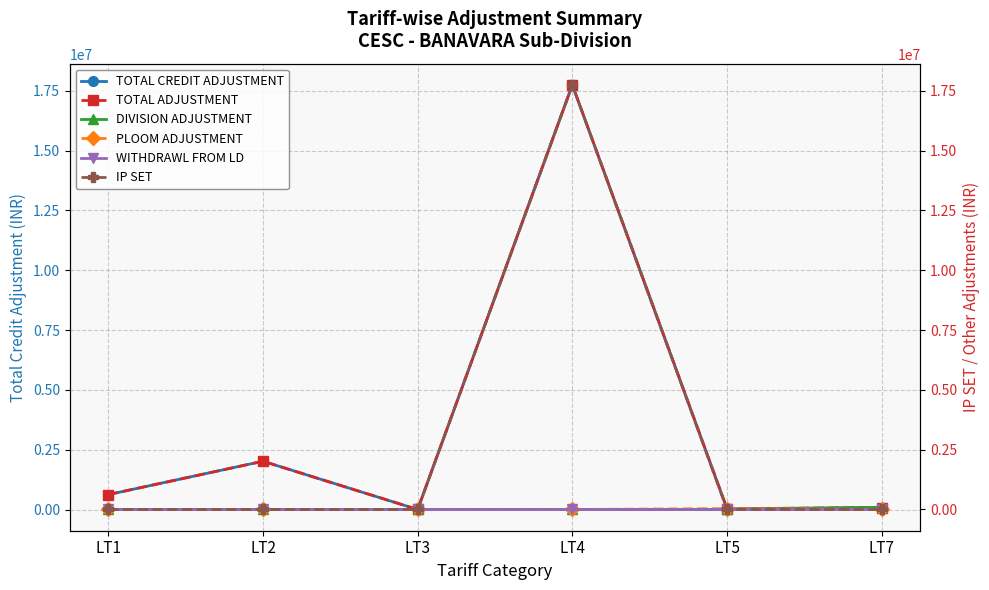

True or false: DIVISION ADJUSTMENT has a value of 42626.2 at LT4.

False